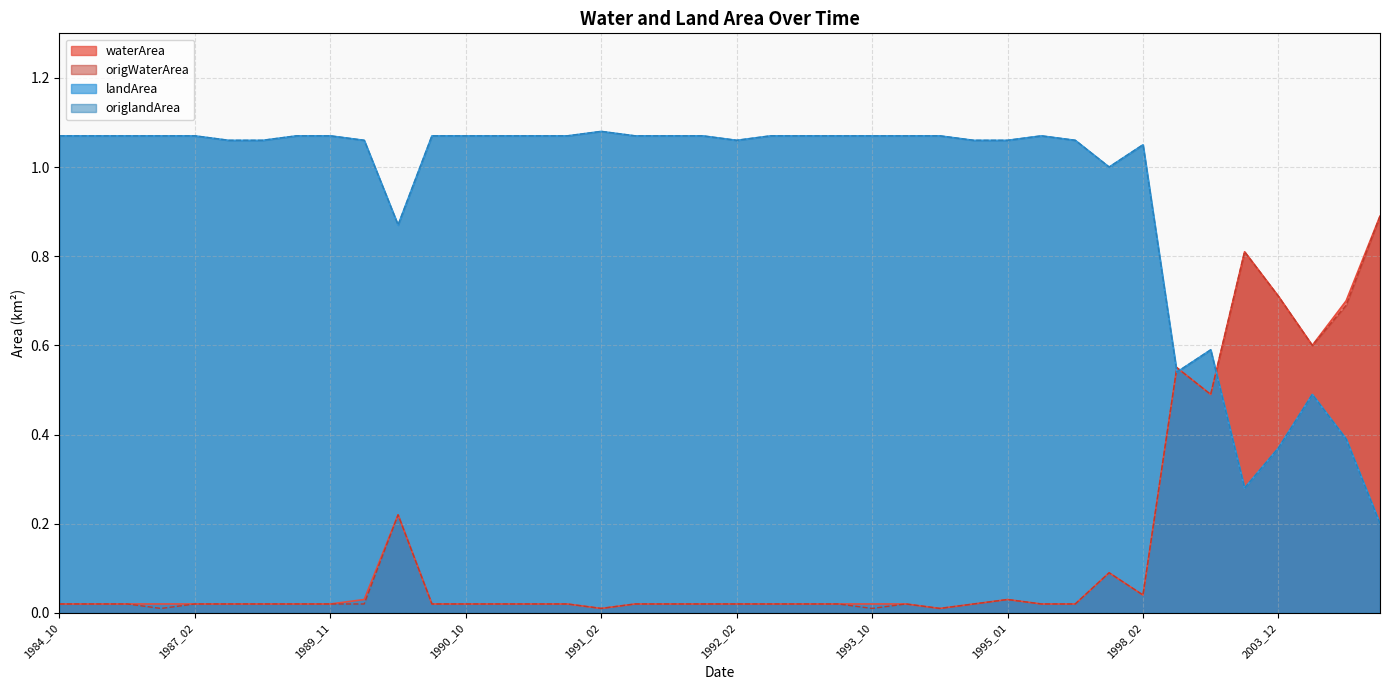

Is the value of landArea at 1999_01 greater than the value of origWaterArea at 1991_03?

Yes